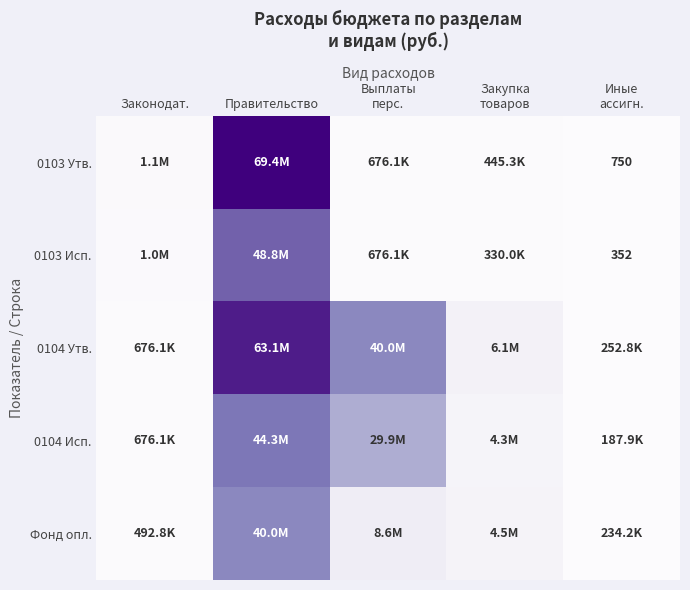

At which category is the sum across all series the highest?

Правительство